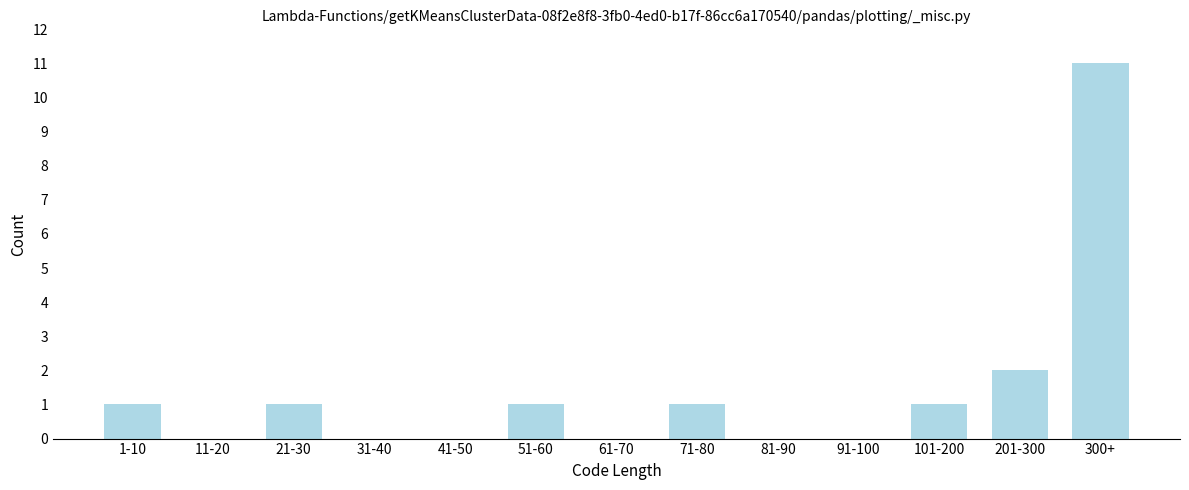

Reading left to right, list all the values displayed in this chart.

1-10=1	11-20=0	21-30=1	31-40=0	41-50=0	51-60=1	61-70=0	71-80=1	81-90=0	91-100=0	101-200=1	201-300=2	300+=11